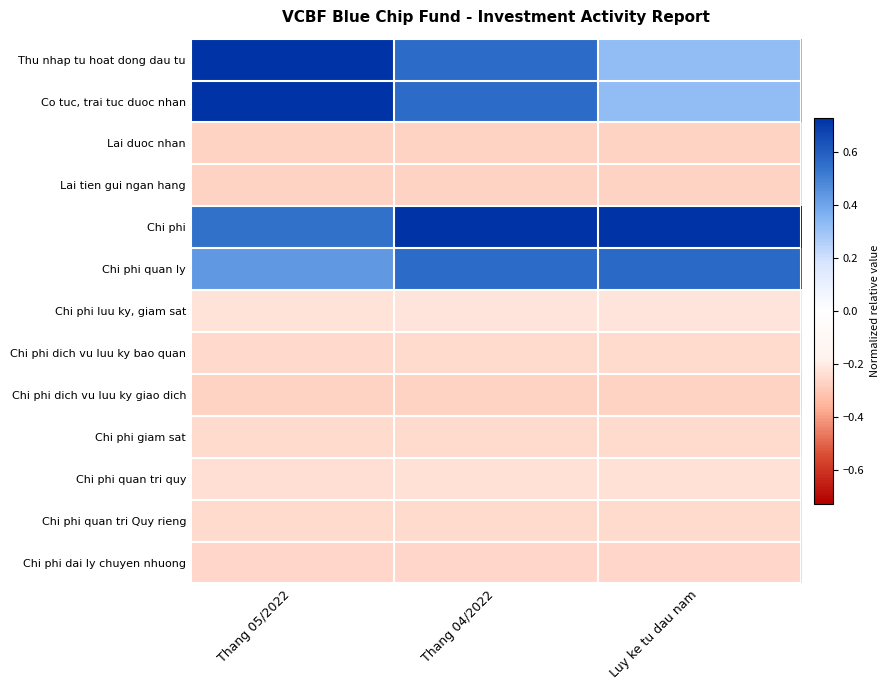

Rank the series by their maximum value, from lowest to highest.

Lai duoc nhan, Lai tien gui ngan hang, Chi phi dich vu luu ky giao dich, Chi phi dai ly chuyen nhuong, Chi phi dich vu luu ky bao quan, Chi phi giam sat, Chi phi quan tri Quy rieng, Chi phi quan tri quy, Chi phi luu ky, giam sat, Chi phi quan ly, Co tuc, trai tuc duoc nhan, Thu nhap tu hoat dong dau tu, Chi phi